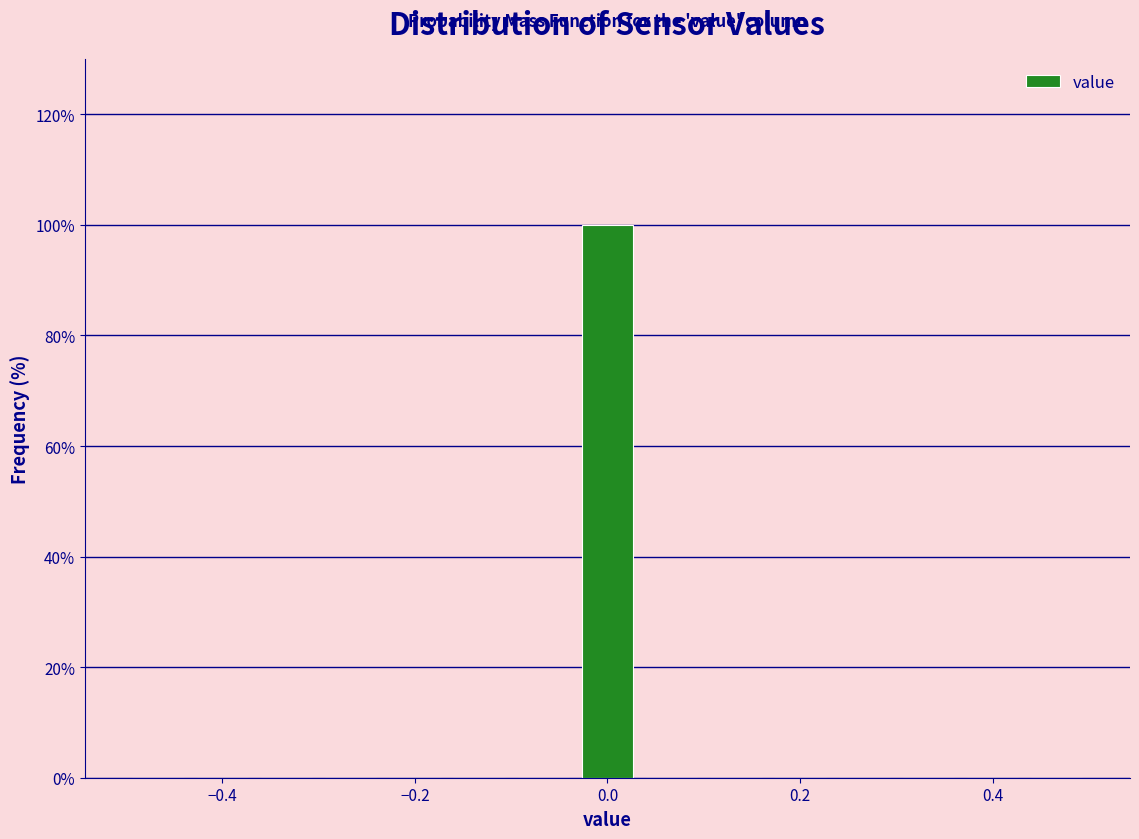

Around what value on the x-axis is the tallest bar? Give the approximate position of its centre, as read against the axis.

0.00